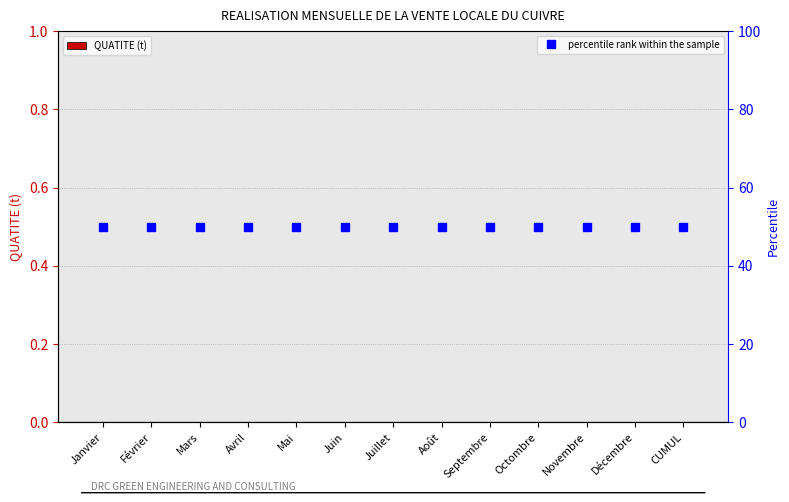

At which category is the sum across all series the highest?

Janvier